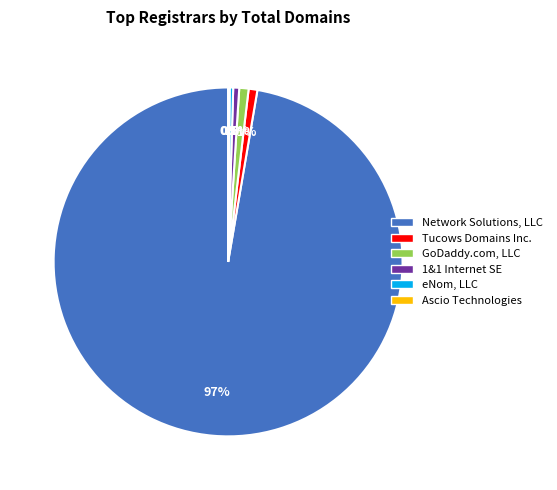

Approximately how many times larger is the value at GoDaddy.com, LLC compared to eNom, LLC?

2.7